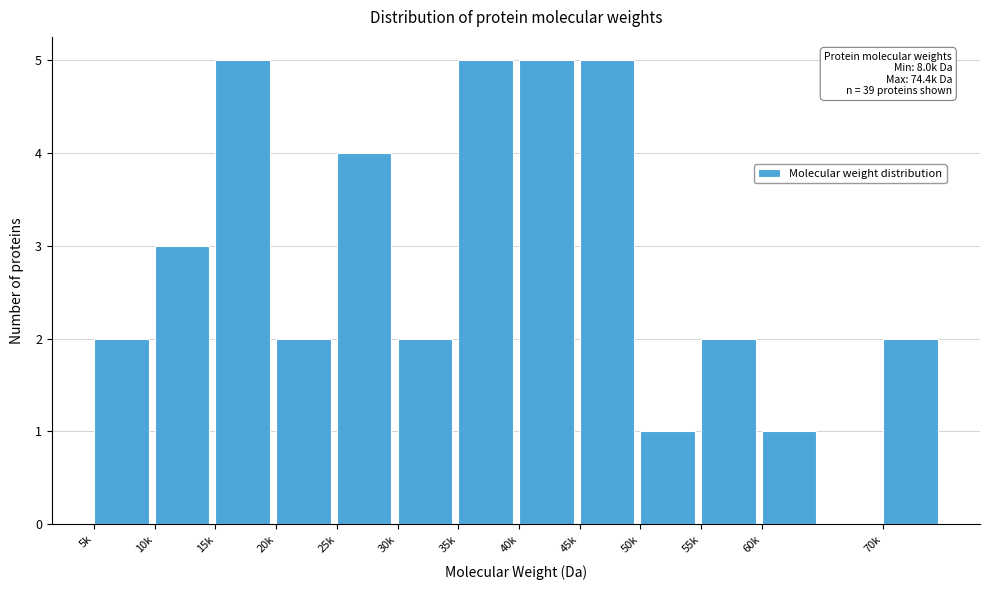

Reading left to right, extract all data points from this chart.

2	3	5	2	4	2	5	5	5	1	2	1	2